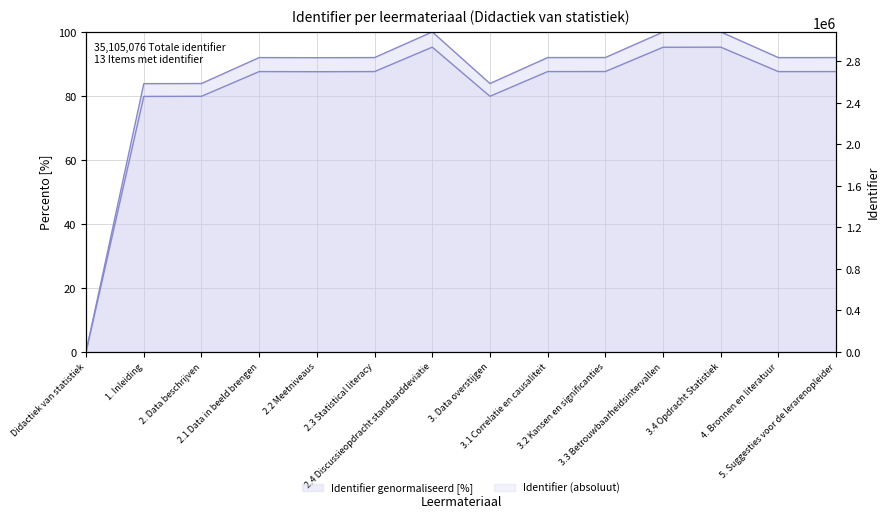

Which category has the highest value across all series?

3.4 Opdracht Statistiek